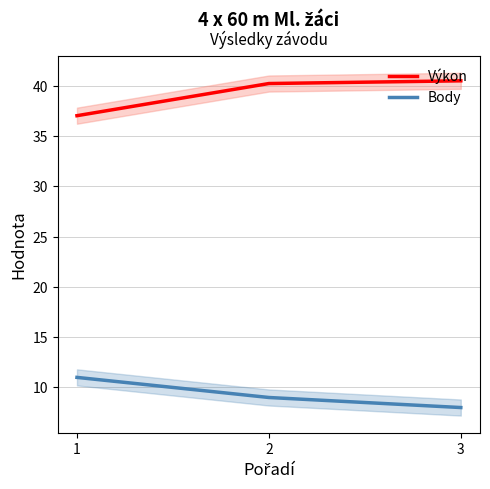

Is it true that Výkon equals 40.2 at 2?

True